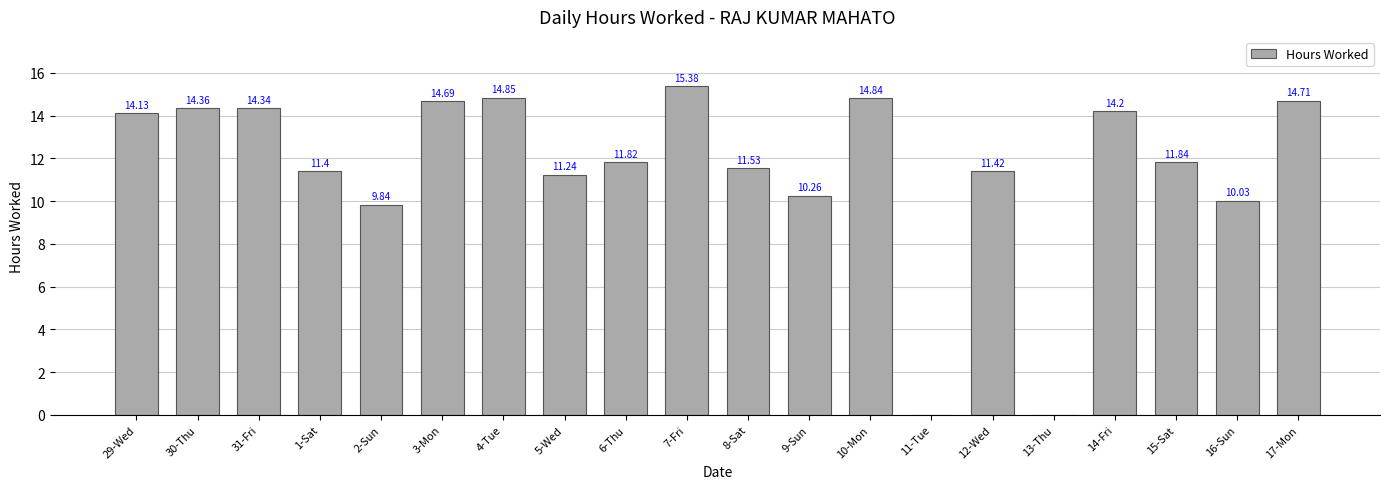

Between 16-Sun and 14-Fri, which is larger?

14-Fri